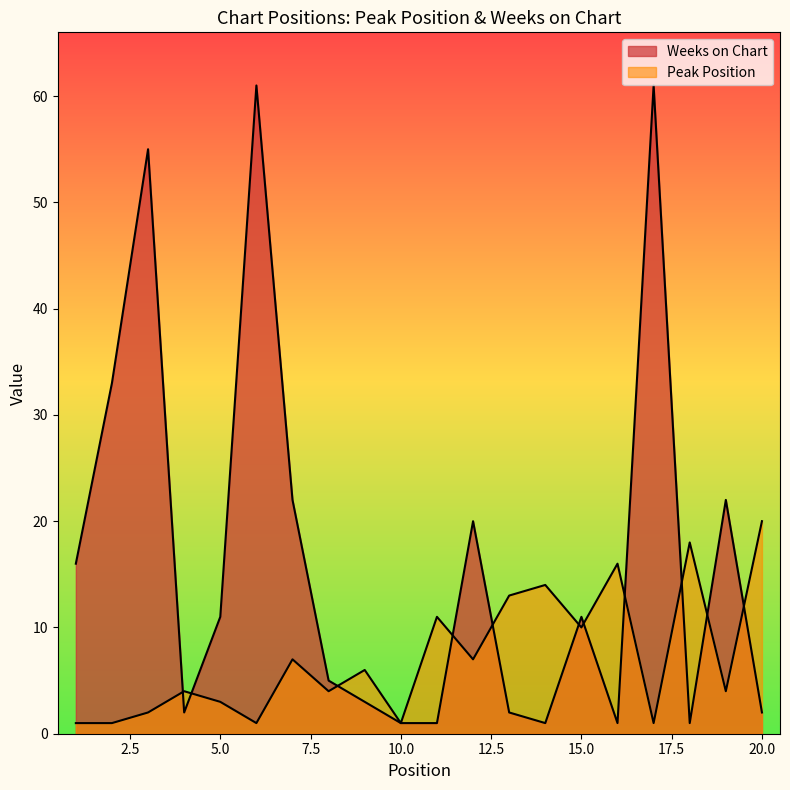

Reading left to right, list all the values displayed in this chart.

Peak Position: 1=1	2=1	3=2	4=4	5=3	6=1	7=7	8=4	9=6	10=1	11=11	12=7	13=13	14=14	15=10	16=16	17=1	18=18	19=4	20=20
Weeks on Chart: 1=16	2=33	3=55	4=2	5=11	6=61	7=22	8=5	9=3	10=1	11=1	12=20	13=2	14=1	15=11	16=1	17=61	18=1	19=22	20=2